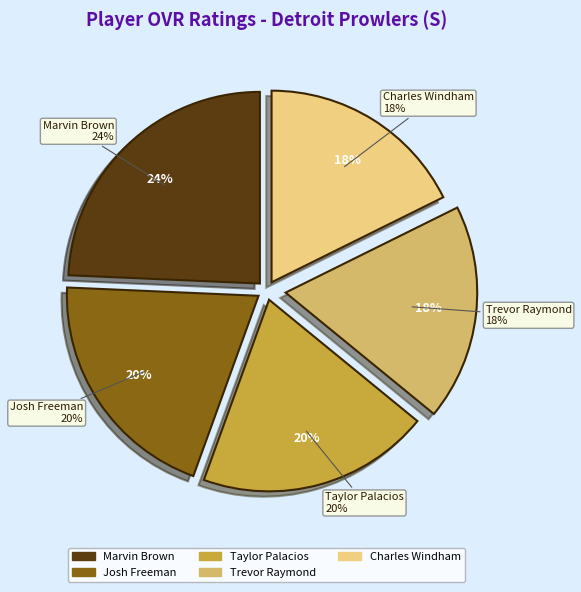

What is the largest slice in the pie chart?

Marvin Brown